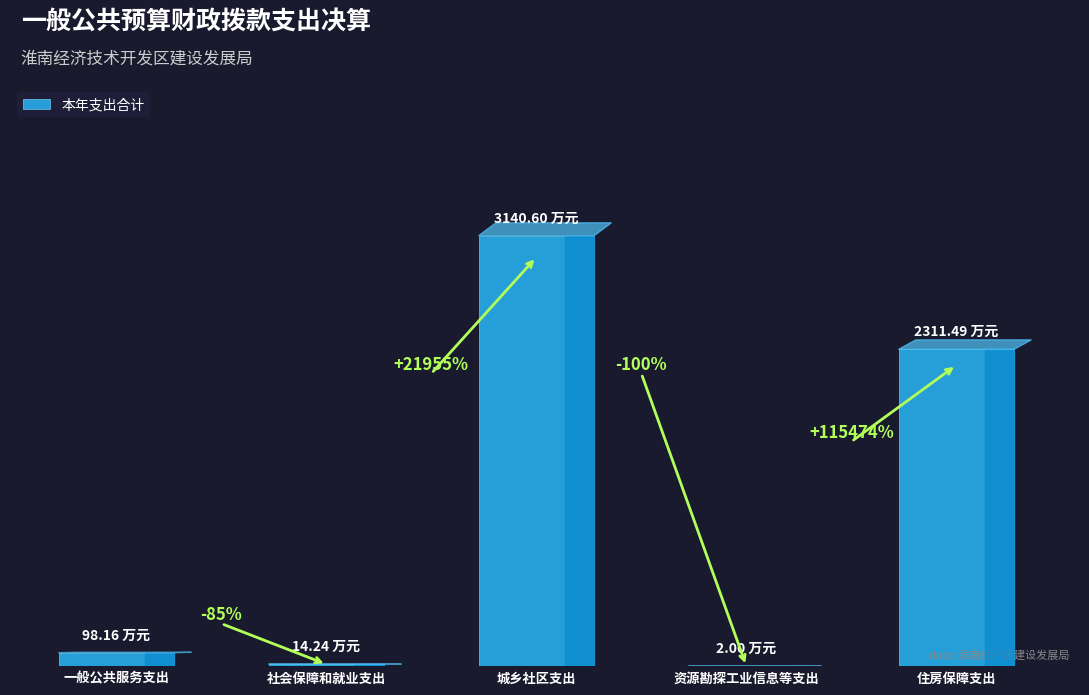

List the labels in order of value, smallest first.

资源勘探工业信息等支出, 社会保障和就业支出, 一般公共服务支出, 住房保障支出, 城乡社区支出